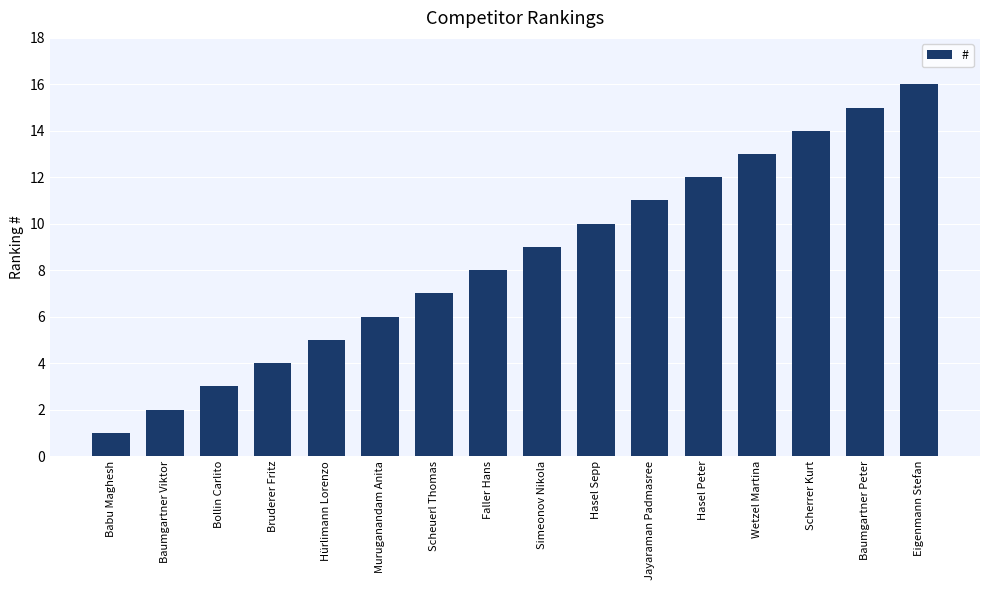

What is the difference between the second highest and second lowest values?

13